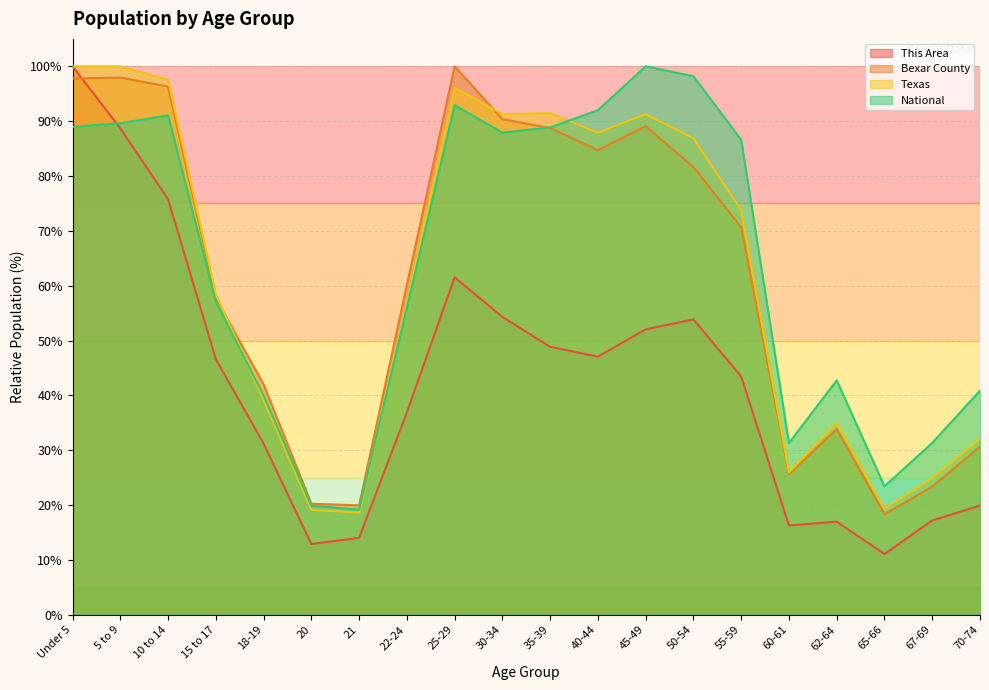

What is the spread (max minus min) of values at 18-19?

10.8